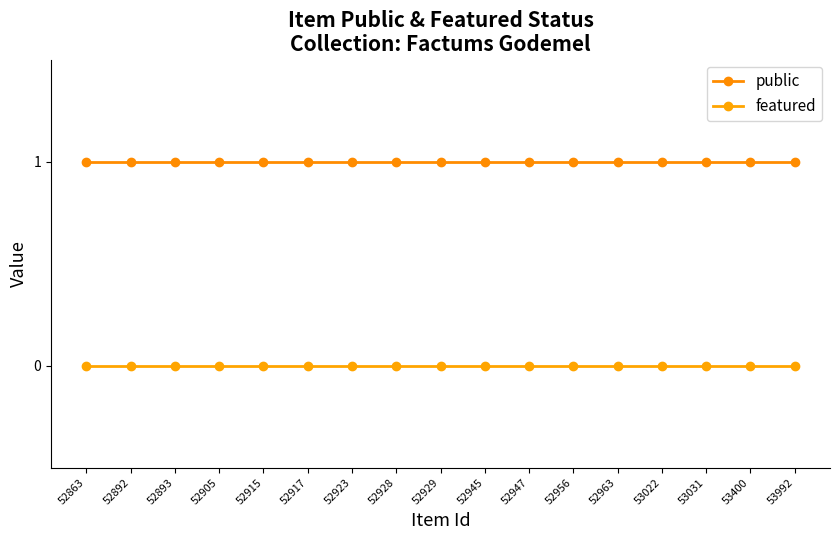

List the labels in order of public value, smallest first.

52863, 52892, 52893, 52905, 52915, 52917, 52923, 52928, 52929, 52945, 52947, 52956, 52963, 53022, 53031, 53400, 53992